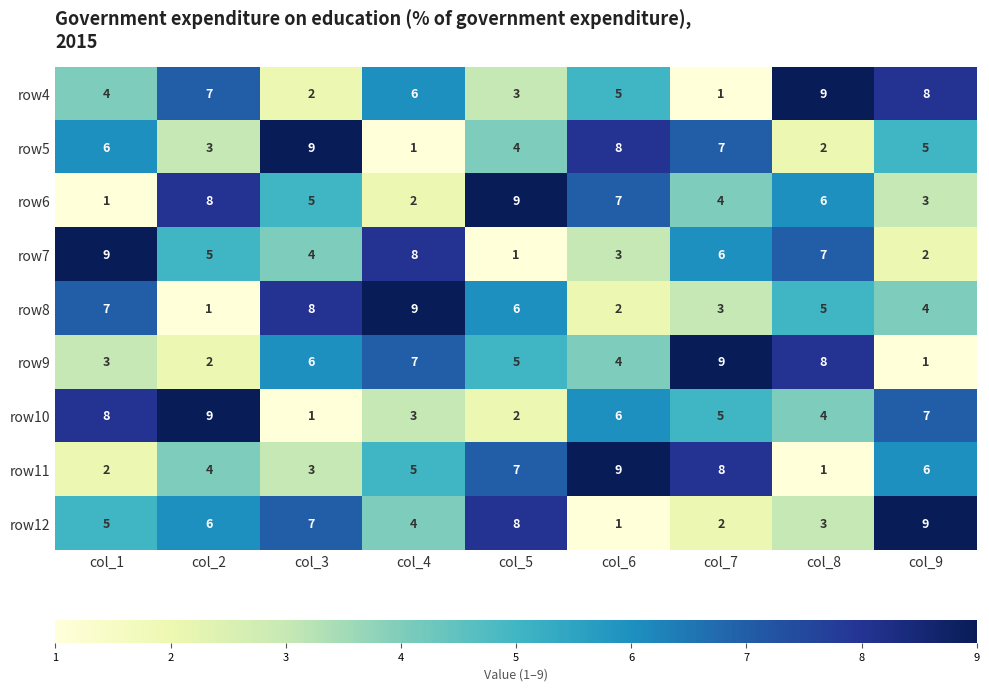

What is the maximum value shown in the chart?

9